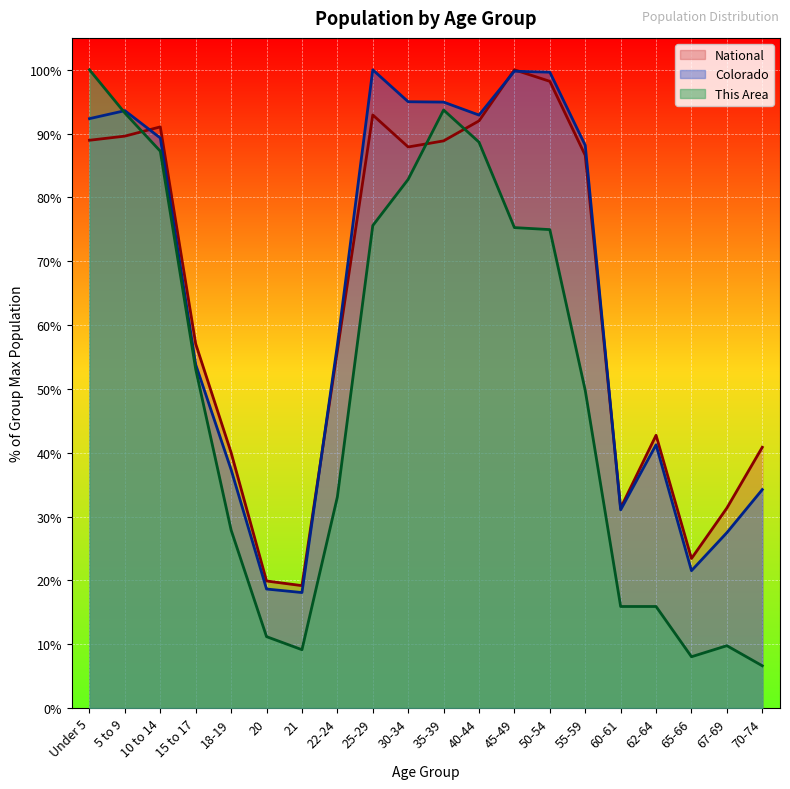

Which series ends up on top after the final intersection of Colorado and National?

National